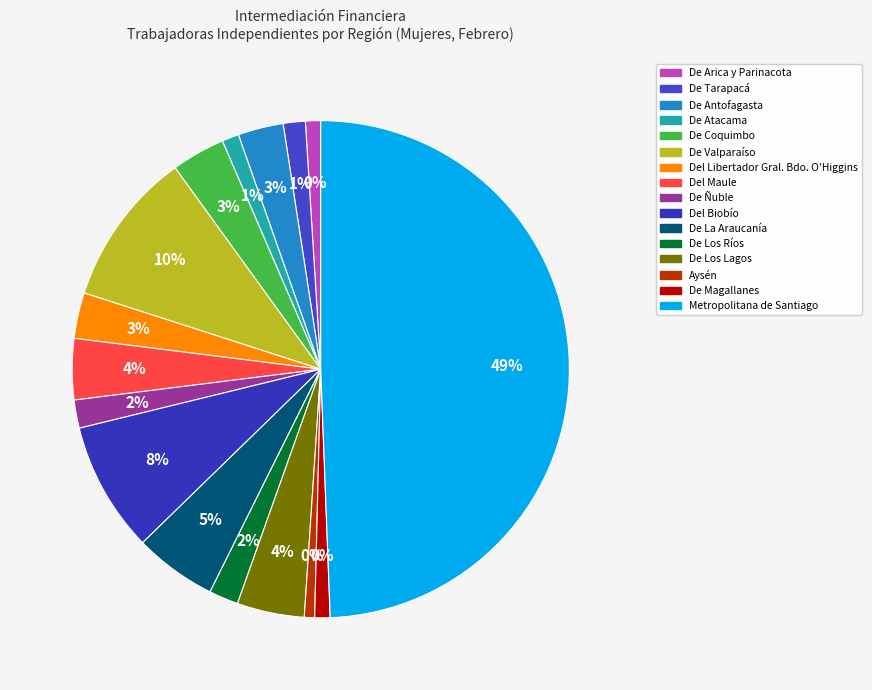

Between Aysén and De Los Ríos, which is larger?

De Los Ríos